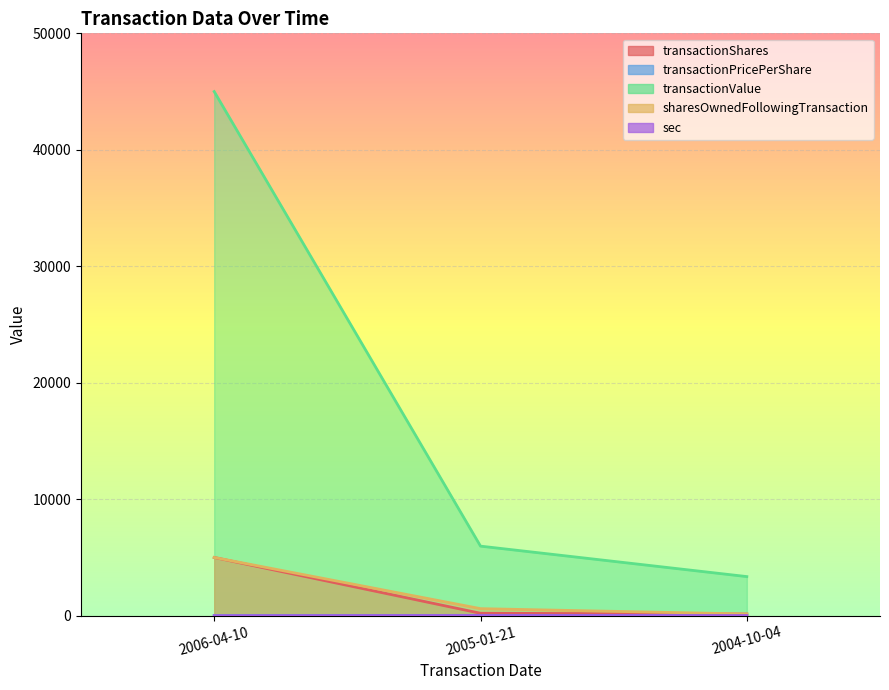

What is the smallest value displayed?

2.0